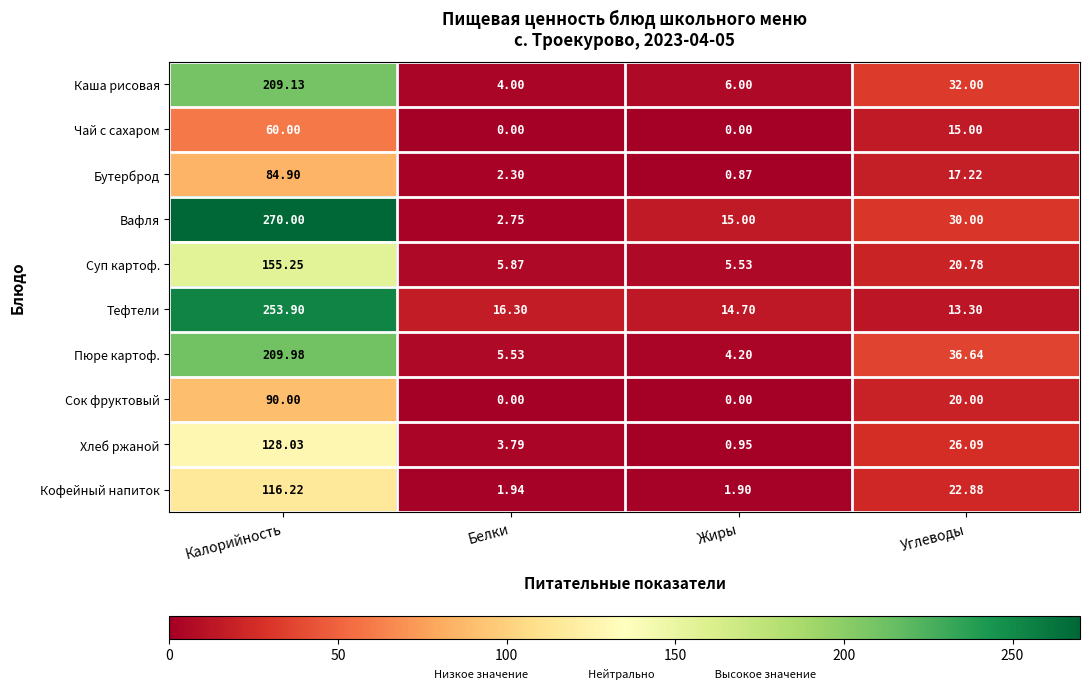

List the labels in order of Суп картоф. value, smallest first.

Жиры, Белки, Углеводы, Калорийность